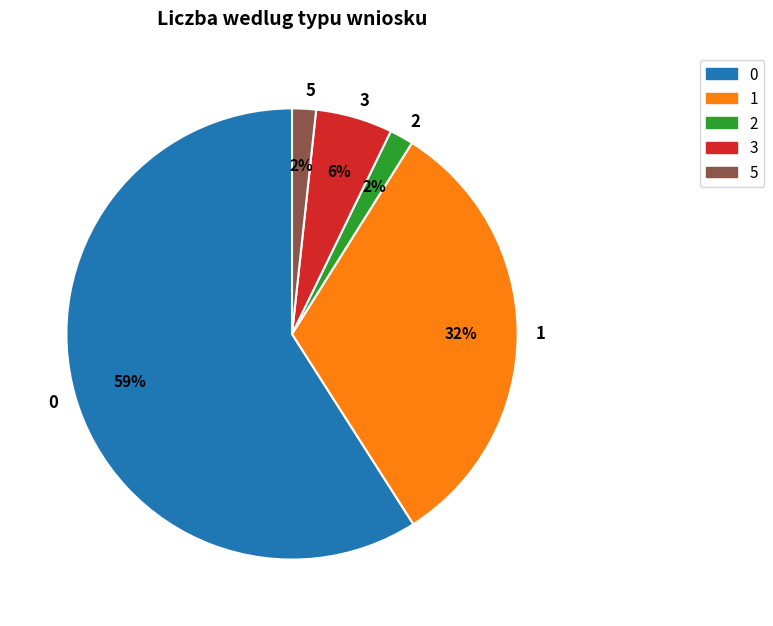

What percentage is the 3 slice, to the nearest percent?

6%